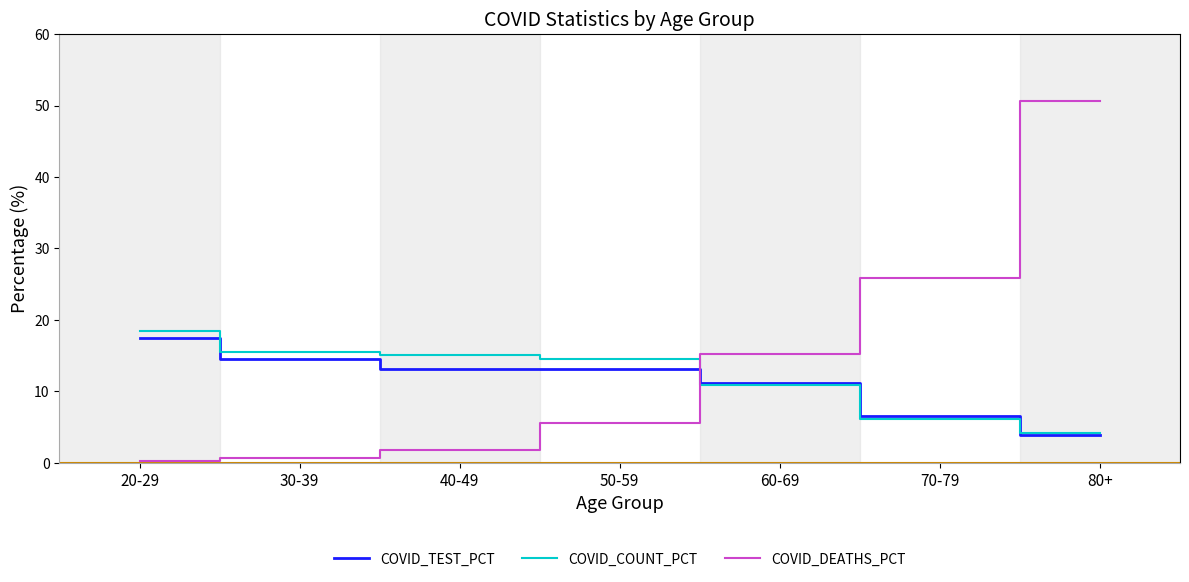

At how many categories does at least one series exceed 34?

1